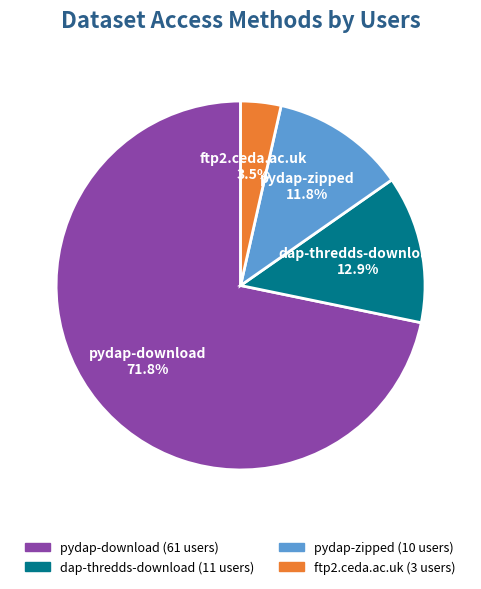

Which slice is the largest?

pydap-download